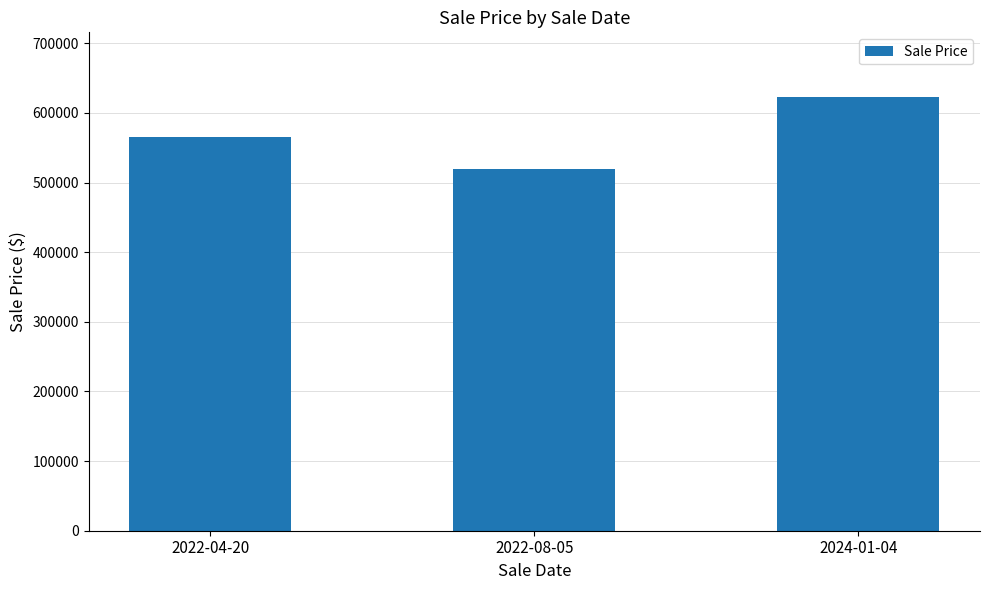

At which label is the value closest to 571200?

2022-04-20